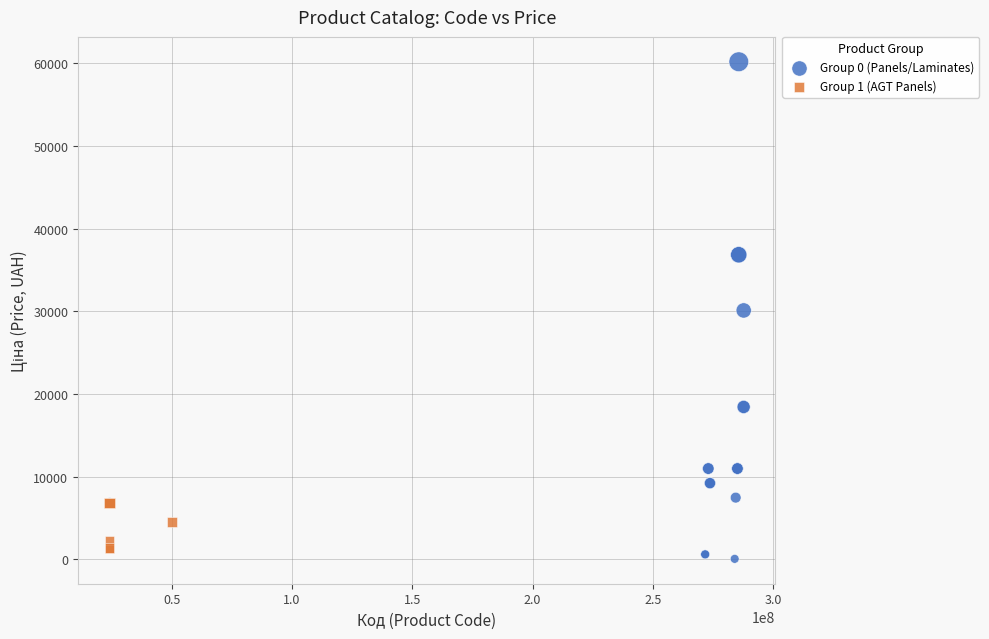

Which series has the widest spread of Y values?

Group 0 (Panels/Laminates)